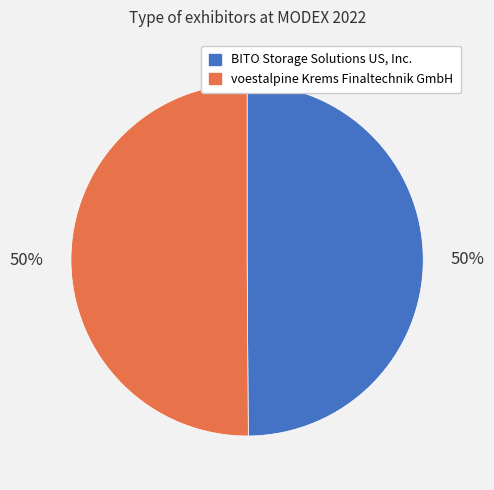

Is the sum of voestalpine Krems Finaltechnik GmbH and BITO Storage Solutions US, Inc. greater than half?

Yes